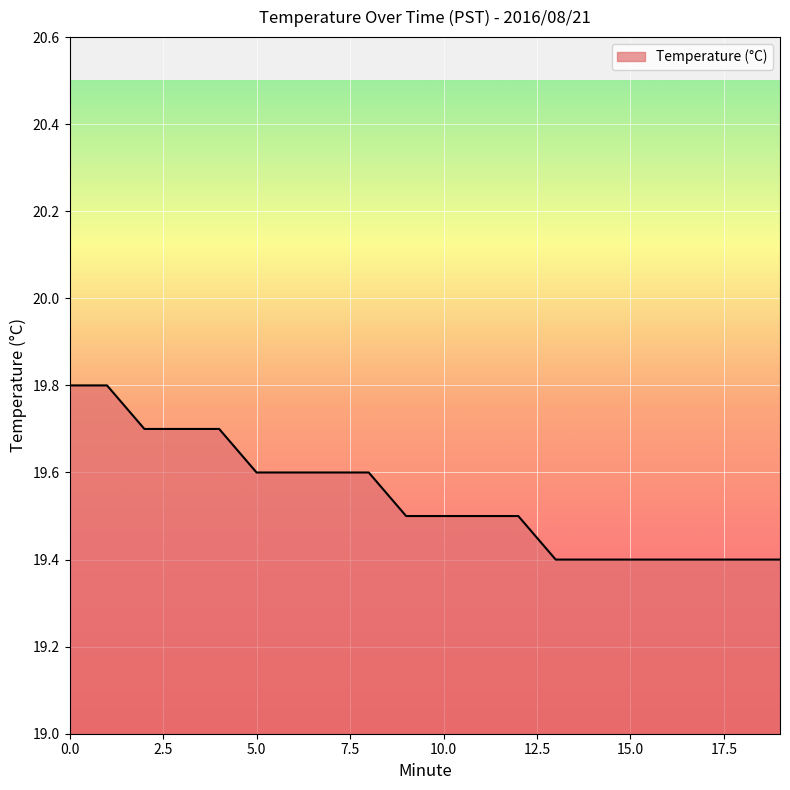

What is the greatest value displayed?

19.8